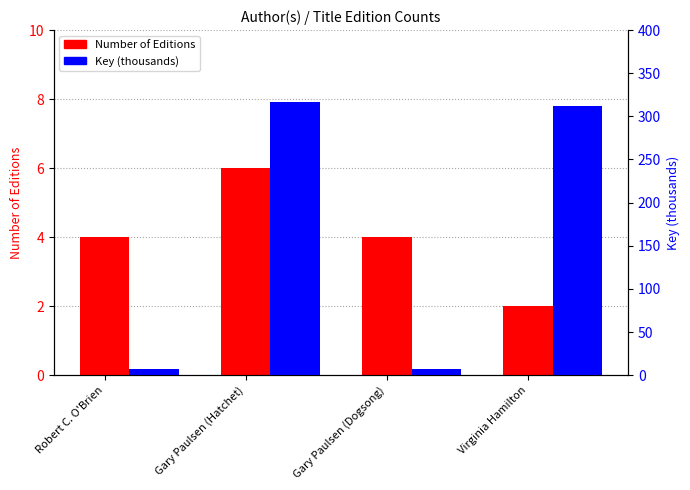

What is the difference between the second highest and minimum values in the Key (thousands) series?

305.0